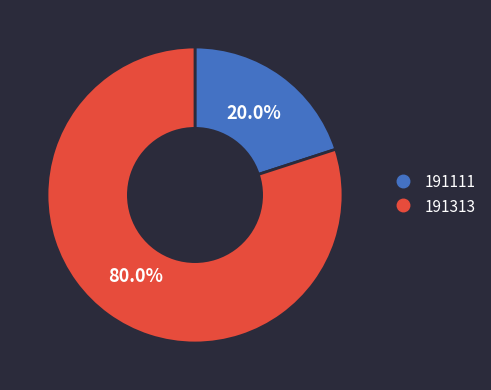

To the nearest percent, what is the average slice percentage?

50%